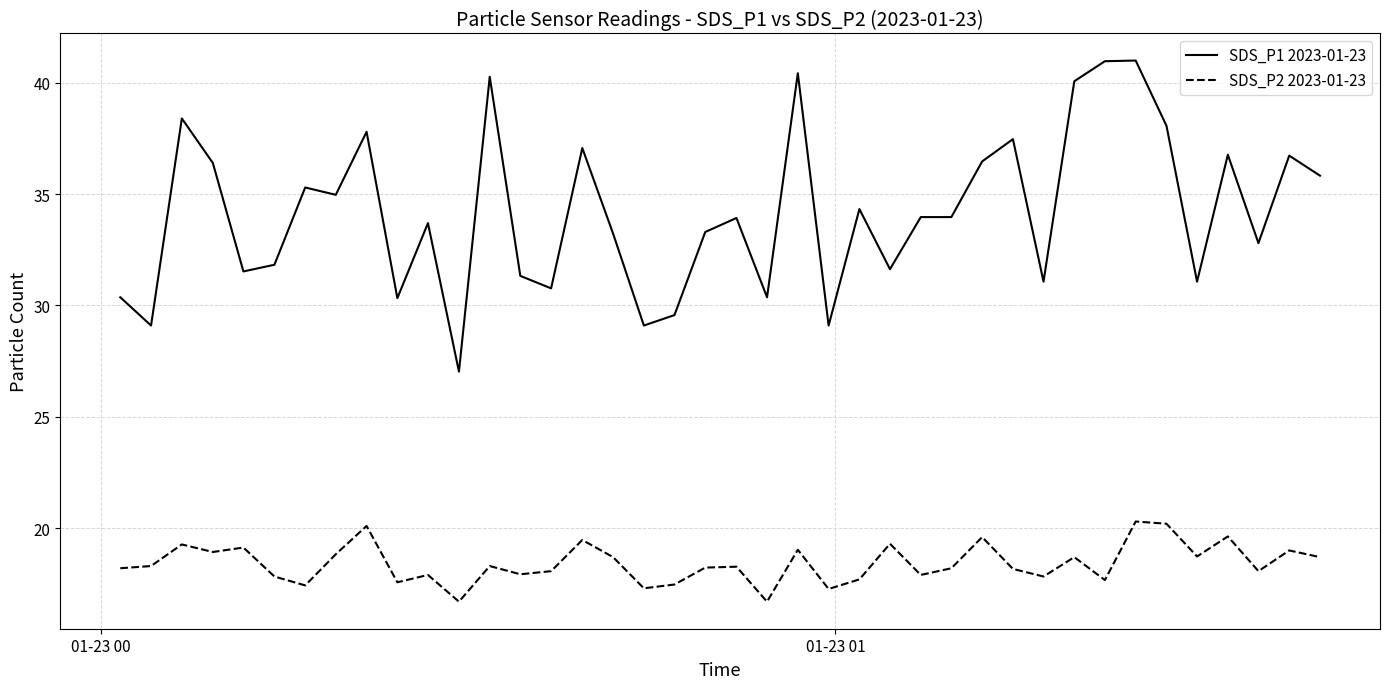

List the series in order of their overall mean, highest first.

SDS_P1 2023-01-23, SDS_P2 2023-01-23